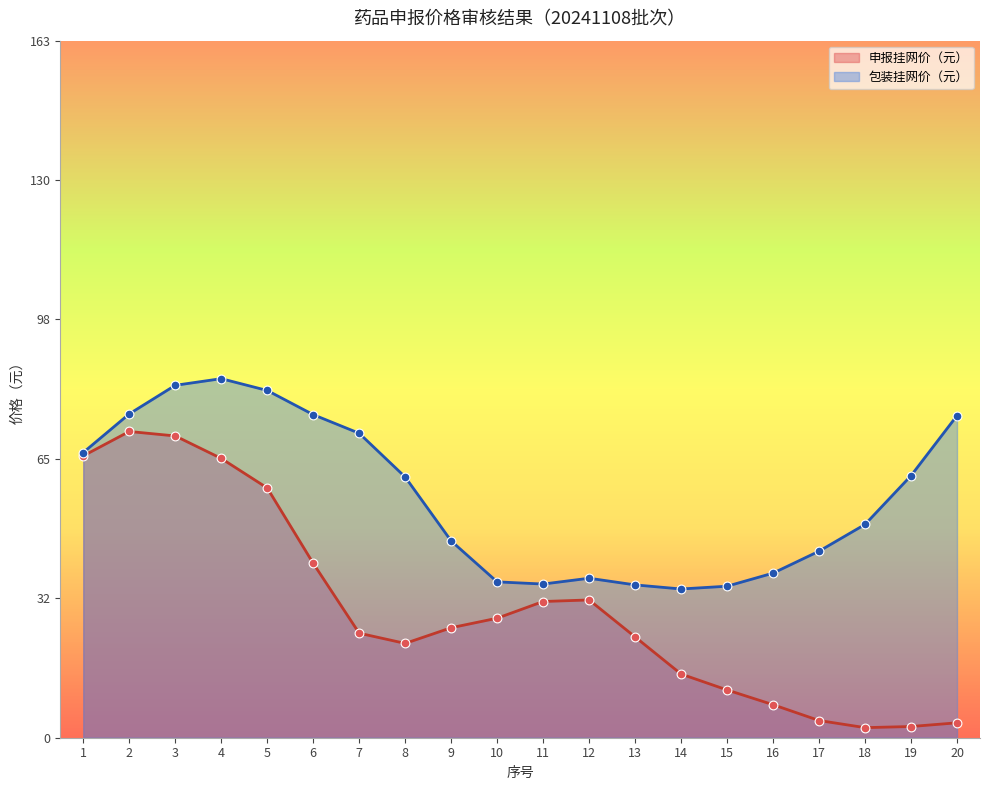

What is the total value across all series at 4?

149.8